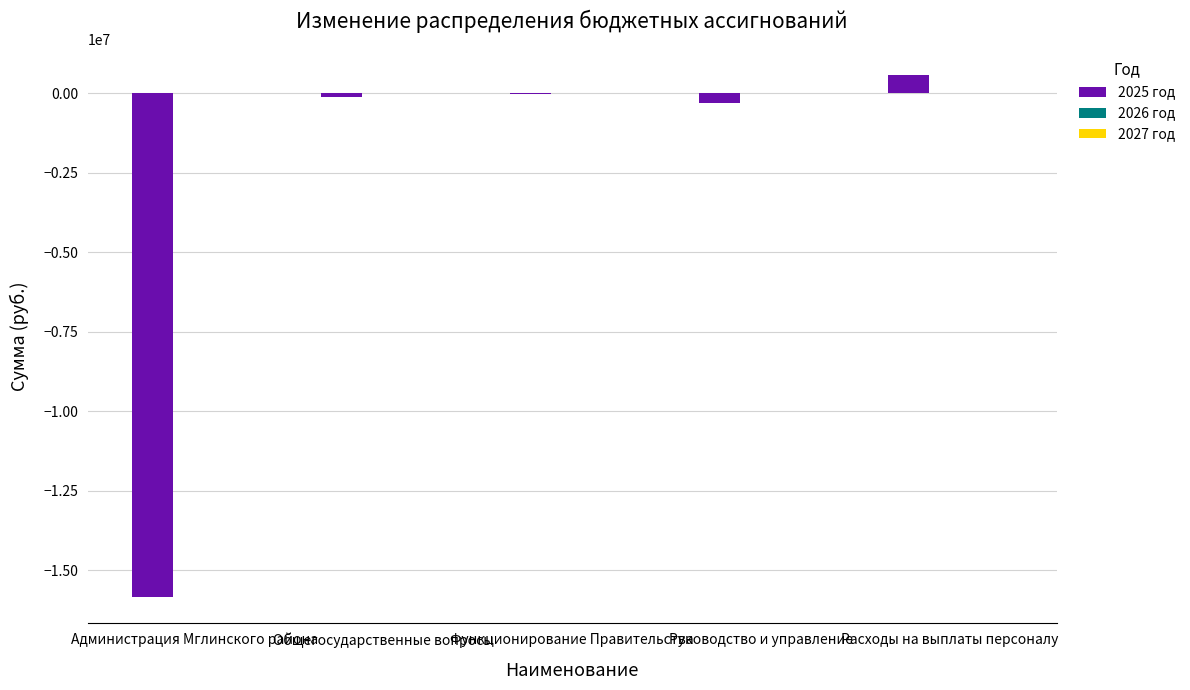

What is the sum of all values?

-15751340.9